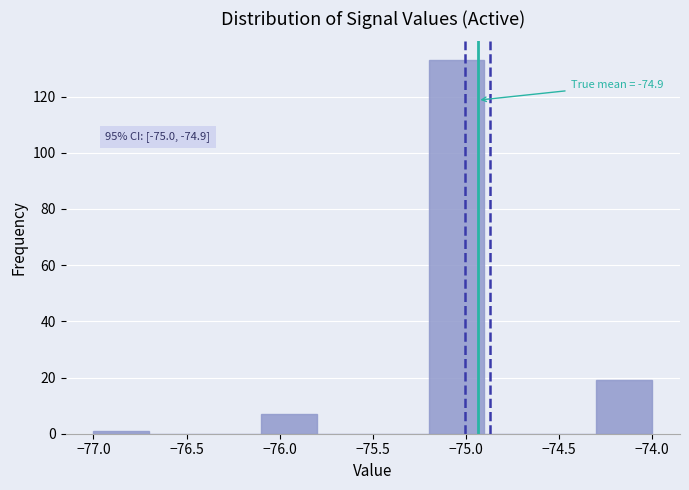

Over which range of the x-axis is the bar tallest?

-75.2 to -74.9